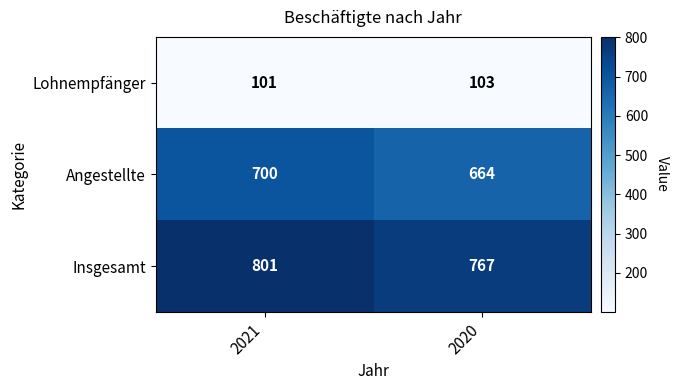

The Angestellte series shows 700 at 2021. True or false?

True